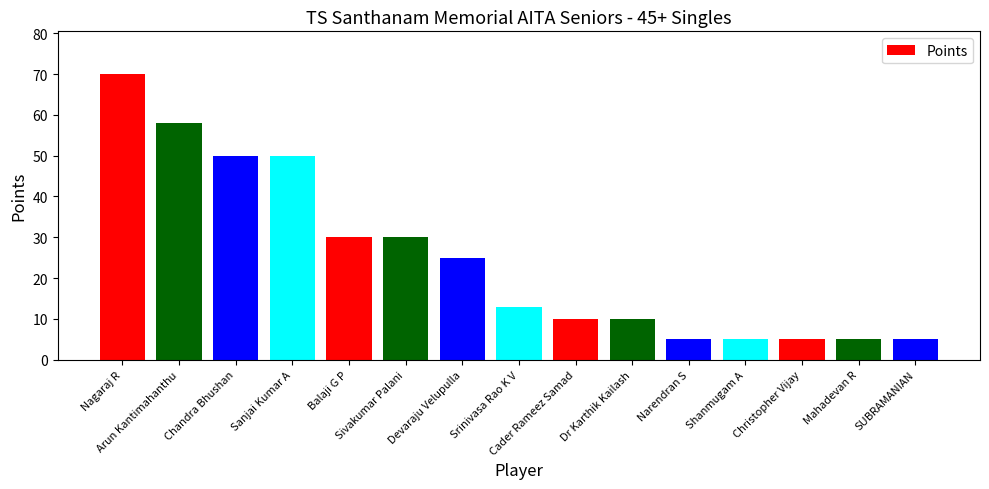

What is the difference between the second highest and second lowest values?

53